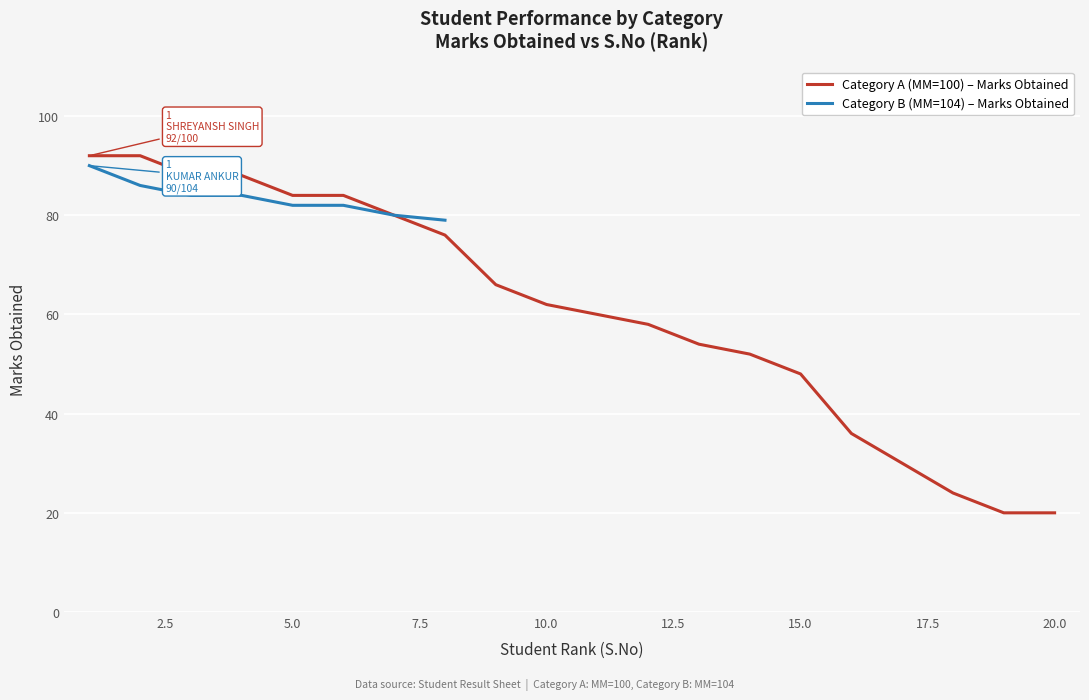

The value of Category A (MM=100) – Marks Obtained at 15.0 is 75. True or false?

False